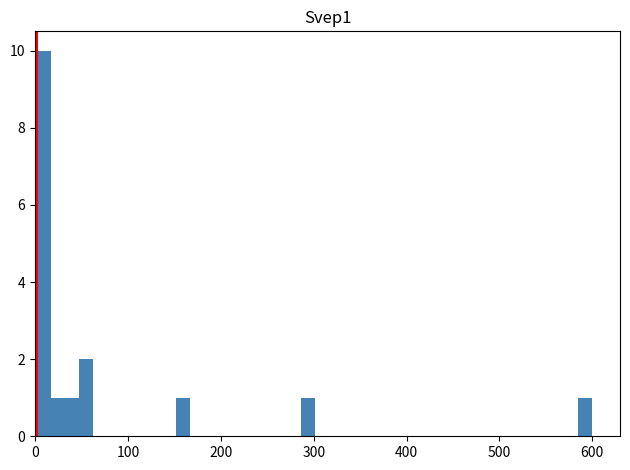

Around what value on the x-axis is the tallest bar? Give the approximate position of its centre, as read against the axis.

10